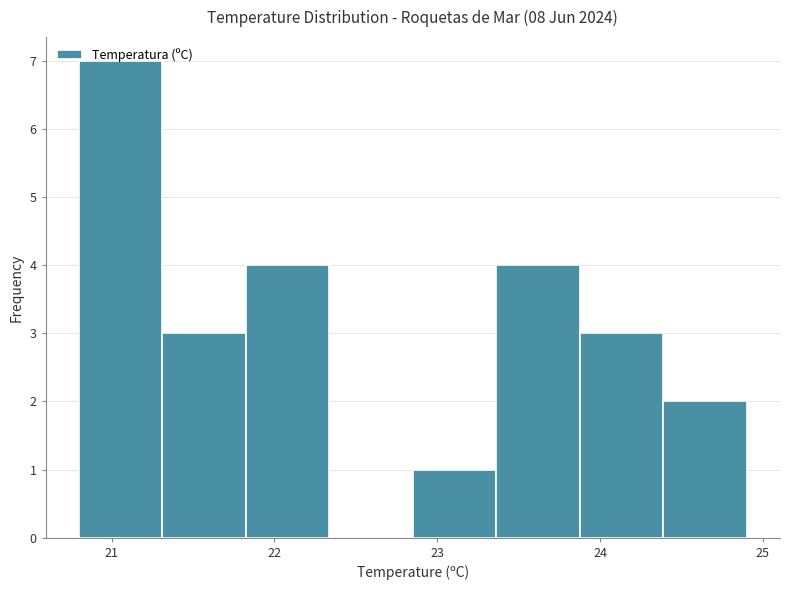

How tall is the bar that spans 20.8 to 21.3 on the x-axis? Neither the bar edges nor the heights are printed on the chart, so give them approximately, as read against the axes.

7